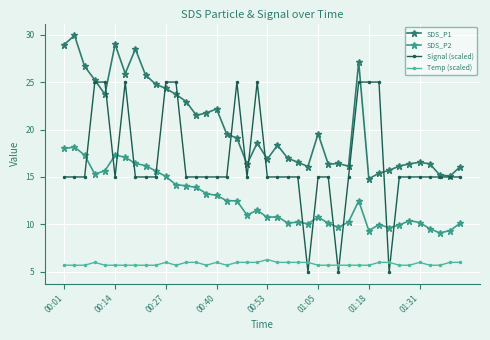

Which series has the widest spread of values?

Signal (scaled)